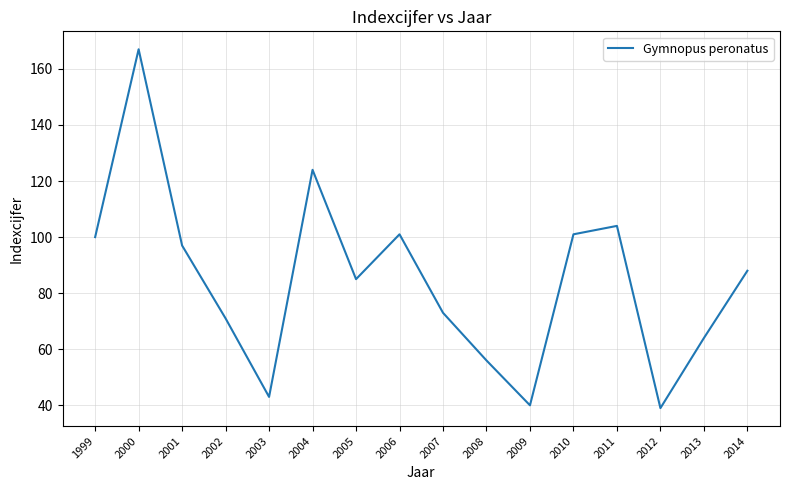

Read the value at 2000, to the nearest 50.

150